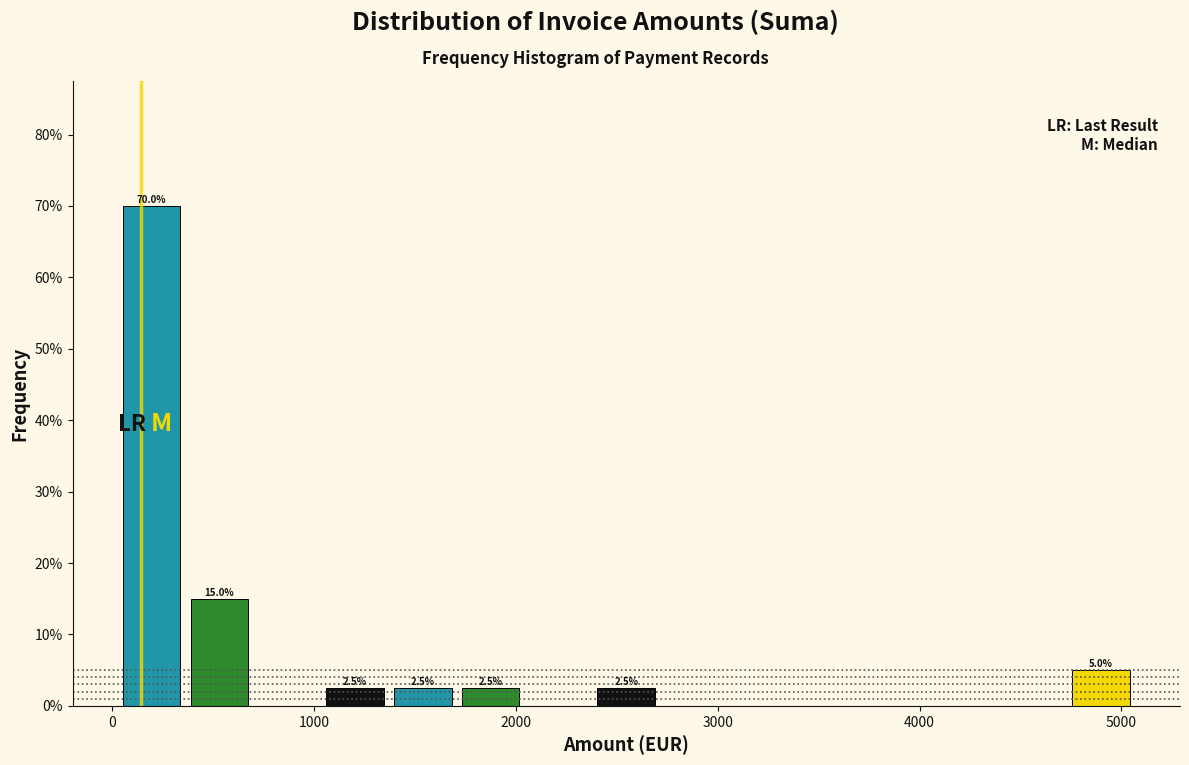

Around what value on the x-axis is the tallest bar? Give the approximate position of its centre, as read against the axis.

200